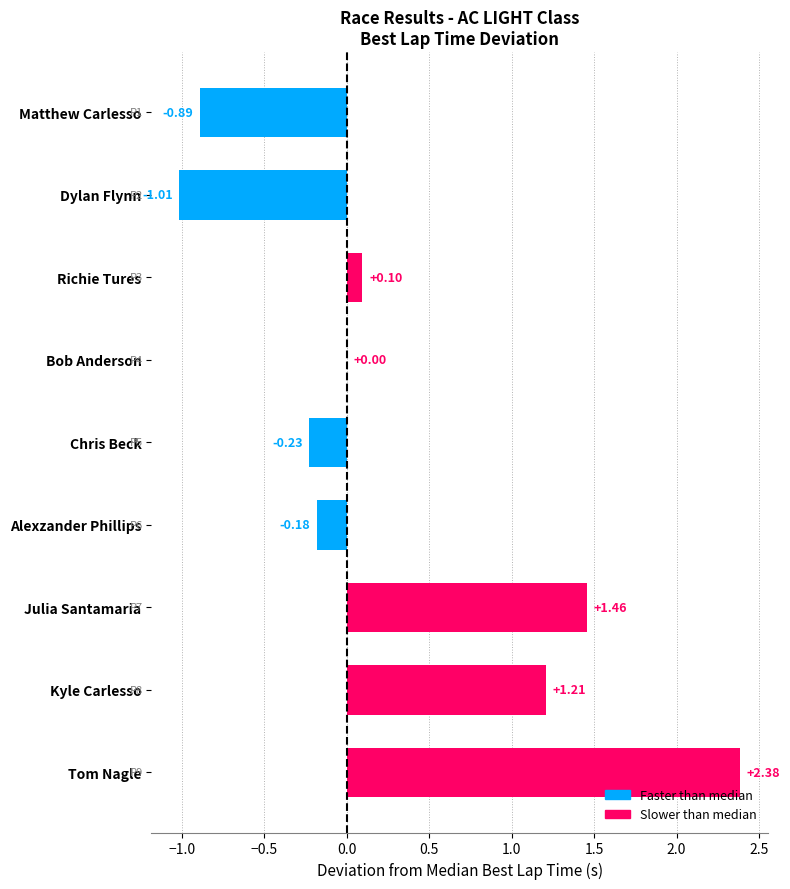

How many series are shown in this chart?

1